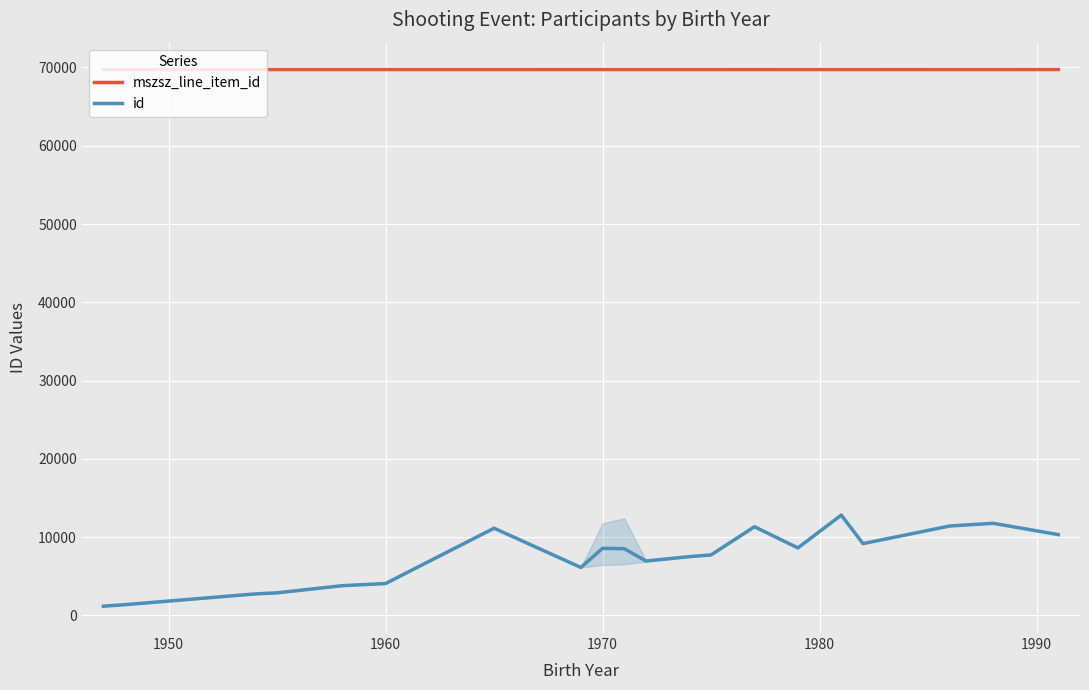

How many series are shown in this chart?

2